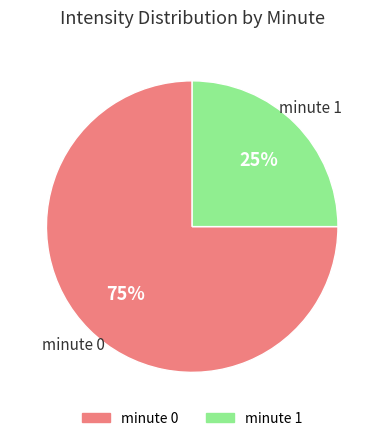

Is there a majority slice in this chart?

Yes